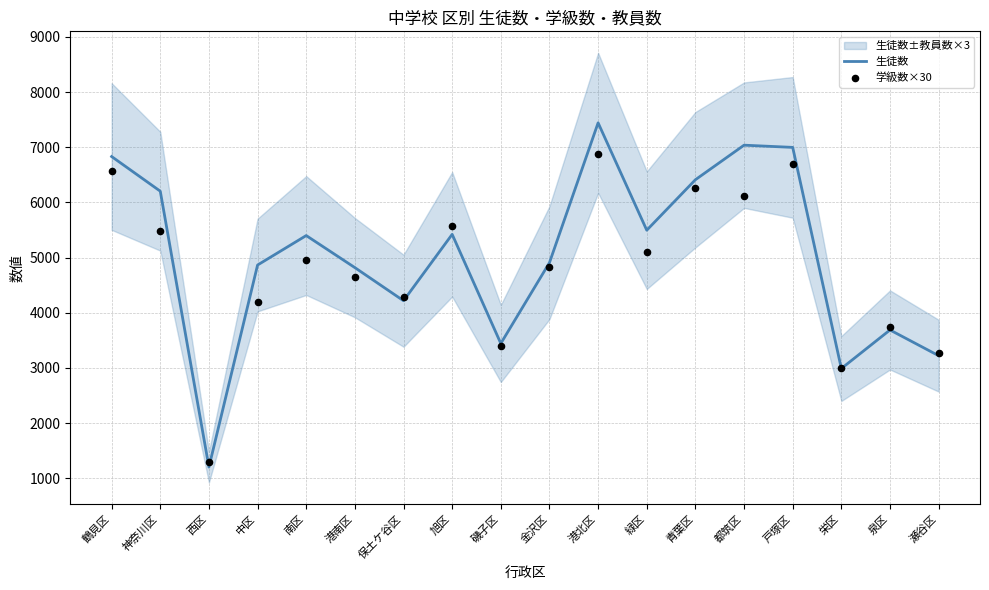

Is the value of 生徒数 at 鶴見区 greater than the value of 学級数×30 at 金沢区?

Yes